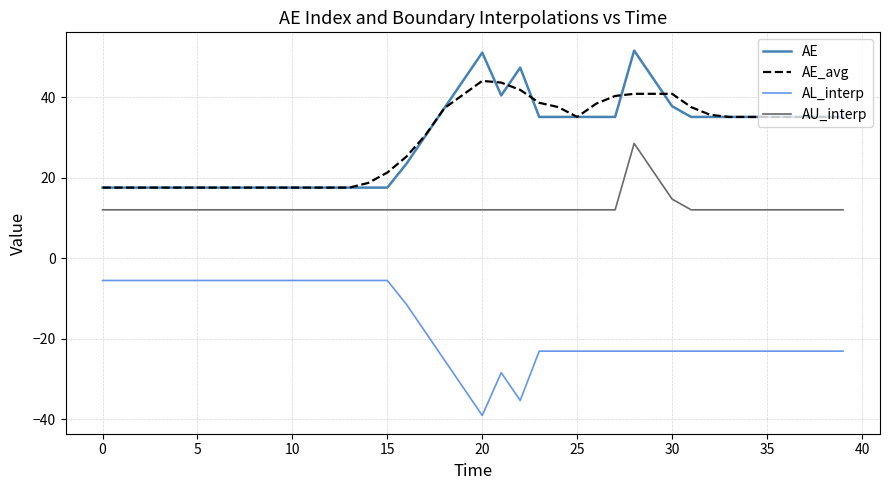

What is the difference between the maximum and second lowest values in the AU_interp series?

16.5